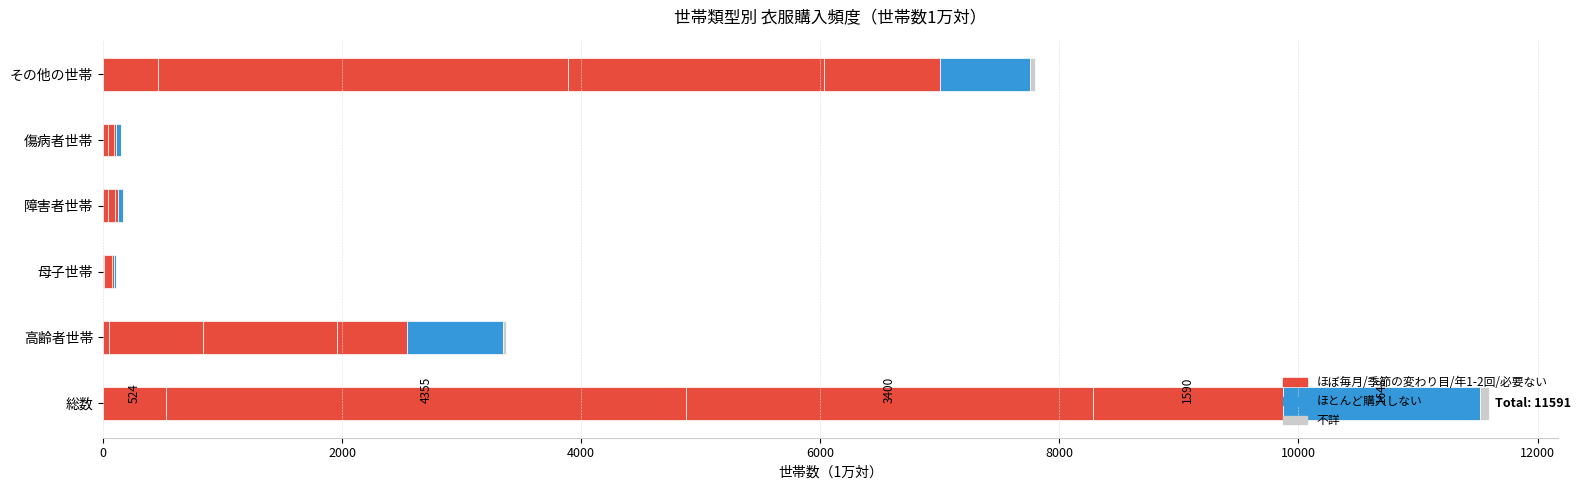

At how many categories does at least one series exceed 274?

3